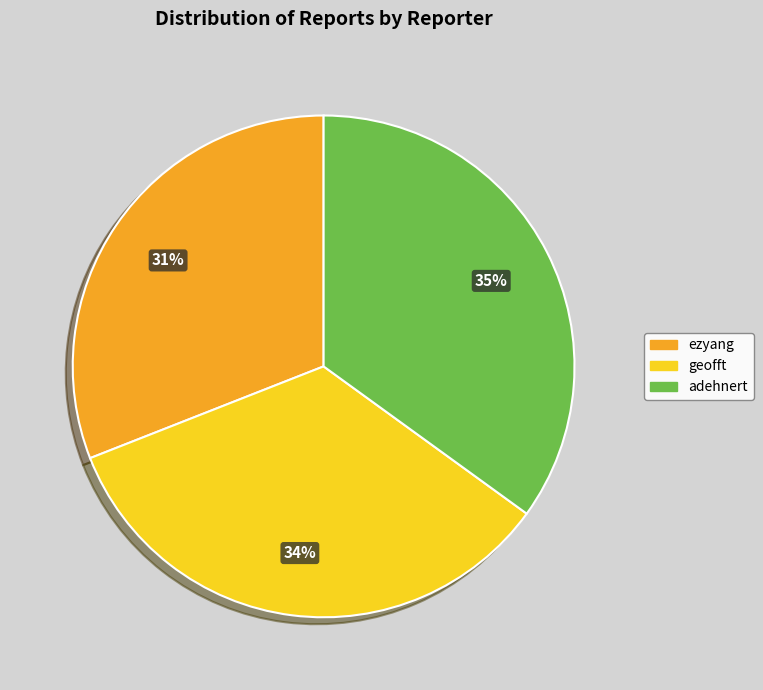

Approximately how many times larger is the value at adehnert compared to ezyang?

1.1